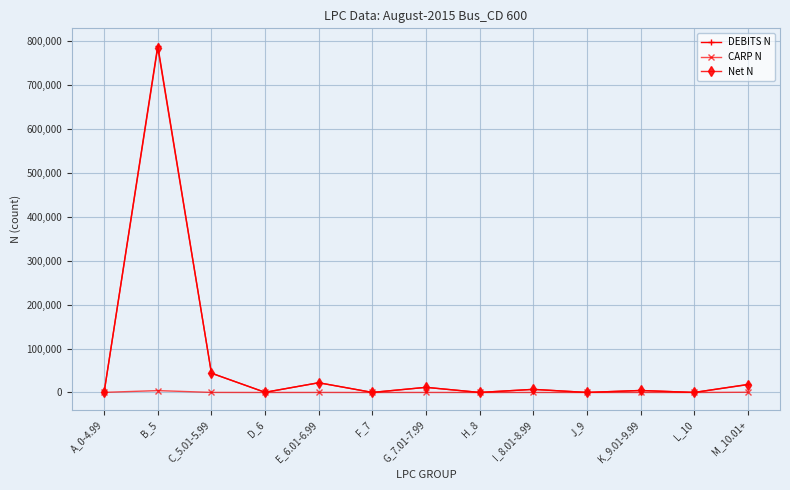

What is the highest value of the CARP N series?

4303